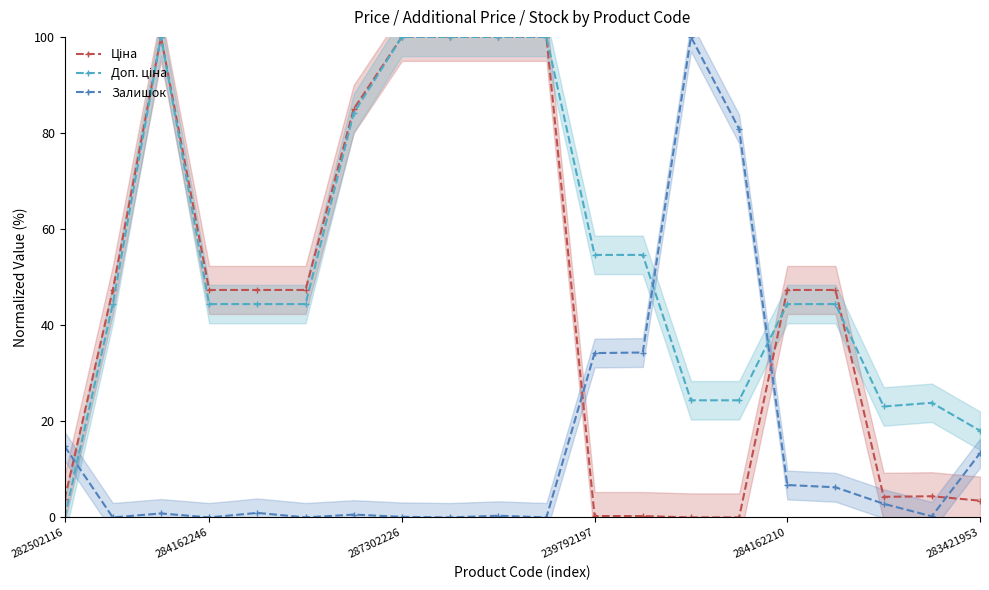

True or false: Доп. ціна and Ціна cross at least once.

True